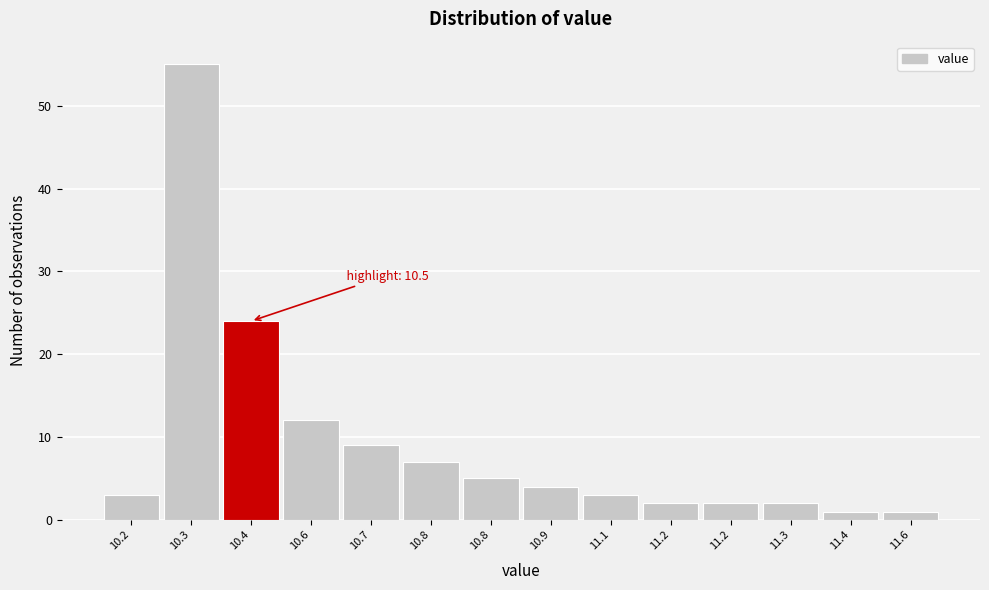

Count the number of data series in this chart.

1